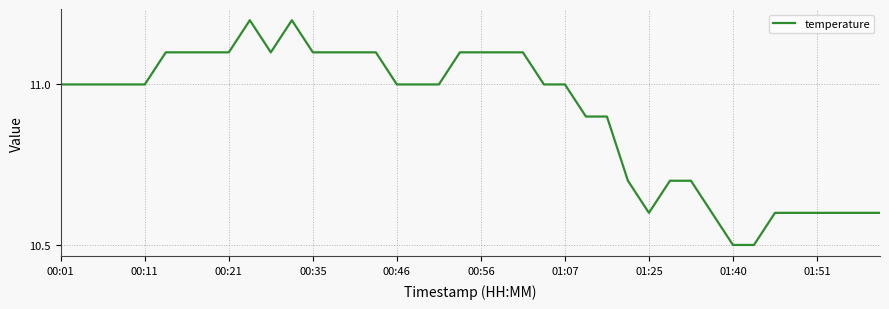

What is the minimum value shown in the chart?

10.5